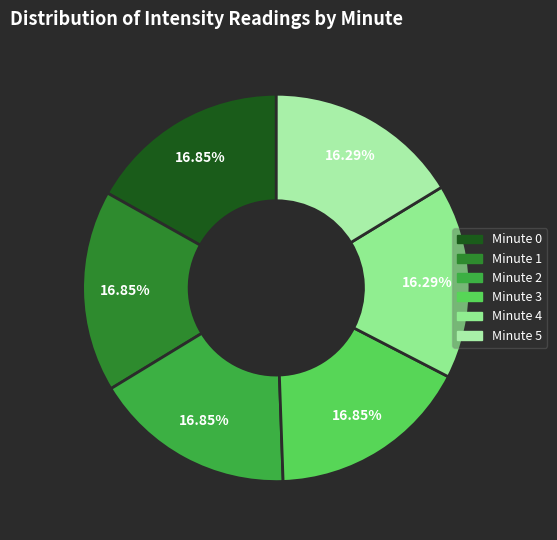

Is the sum of Minute 2 and Minute 5 greater than half?

No